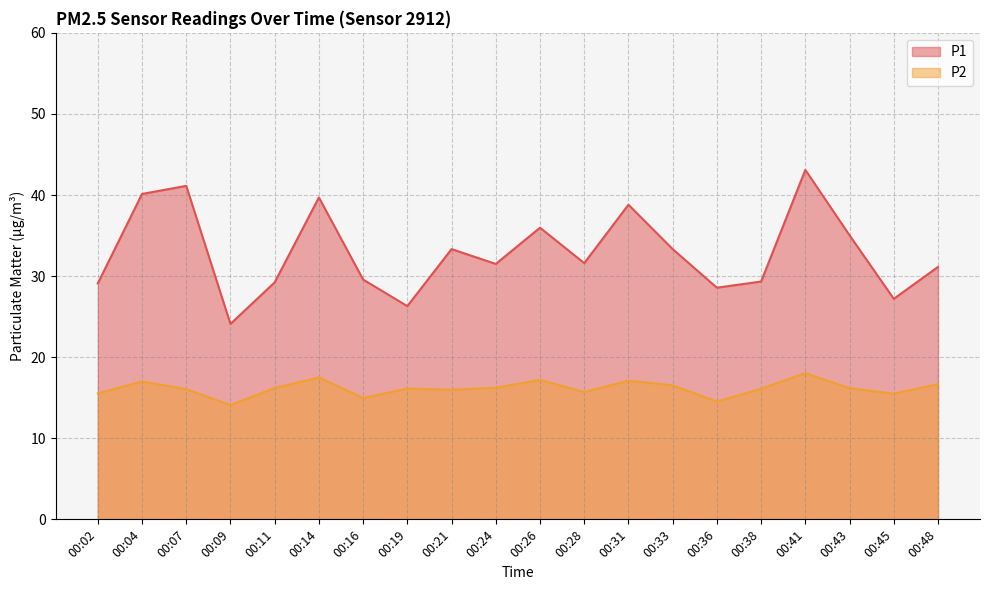

How many data points in P1 are above 31?

12